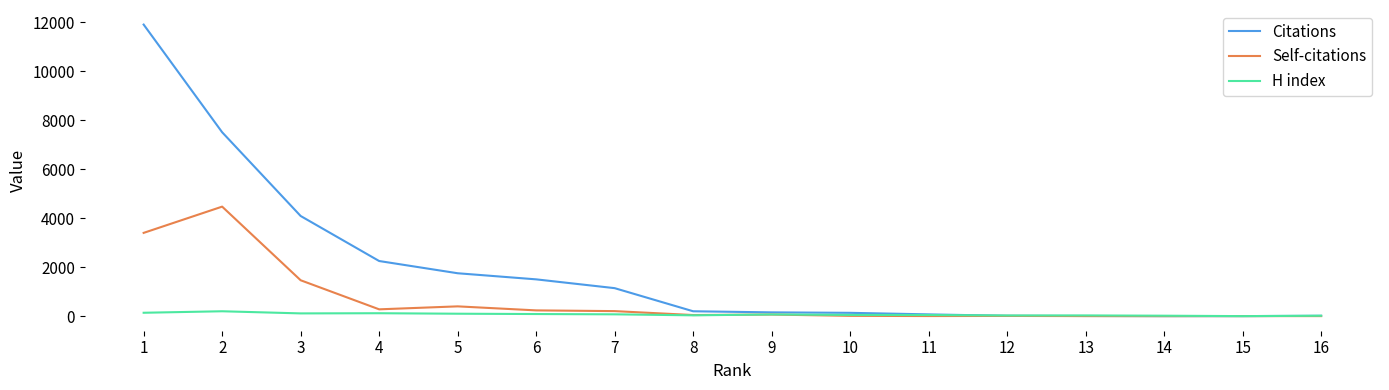

What is the sum of the Self-citations values at 3 and 12?

1473